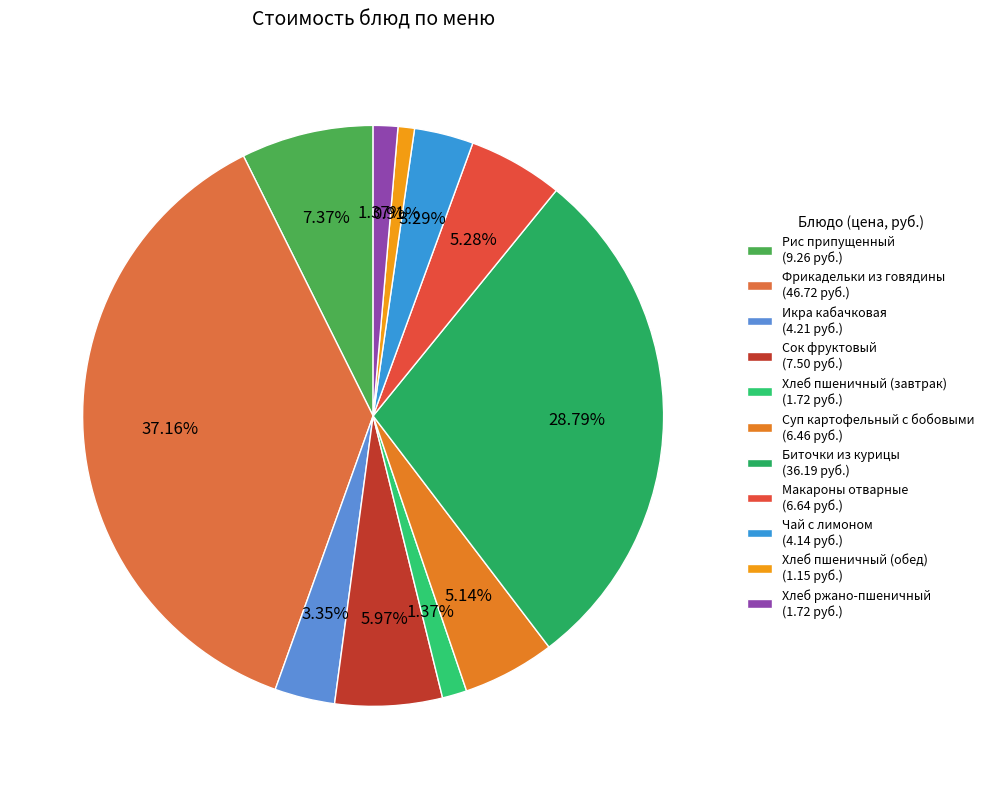

To the nearest percent, what portion does Суп картофельный с бобовыми represent?

5%